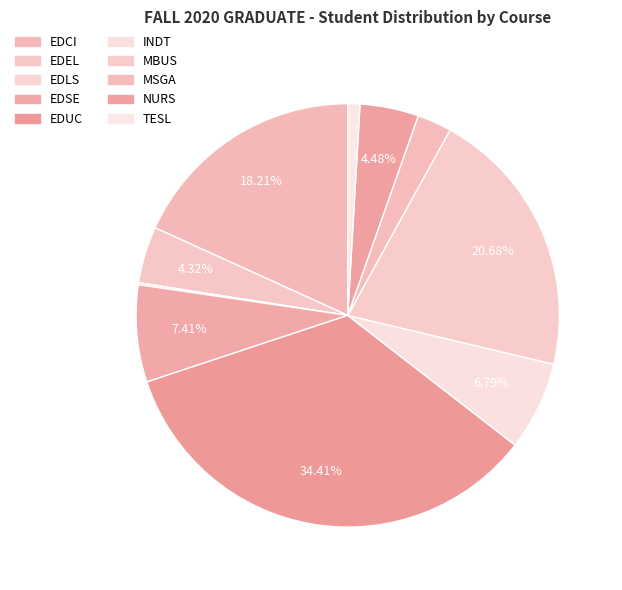

What is the largest slice in the pie chart?

EDUC